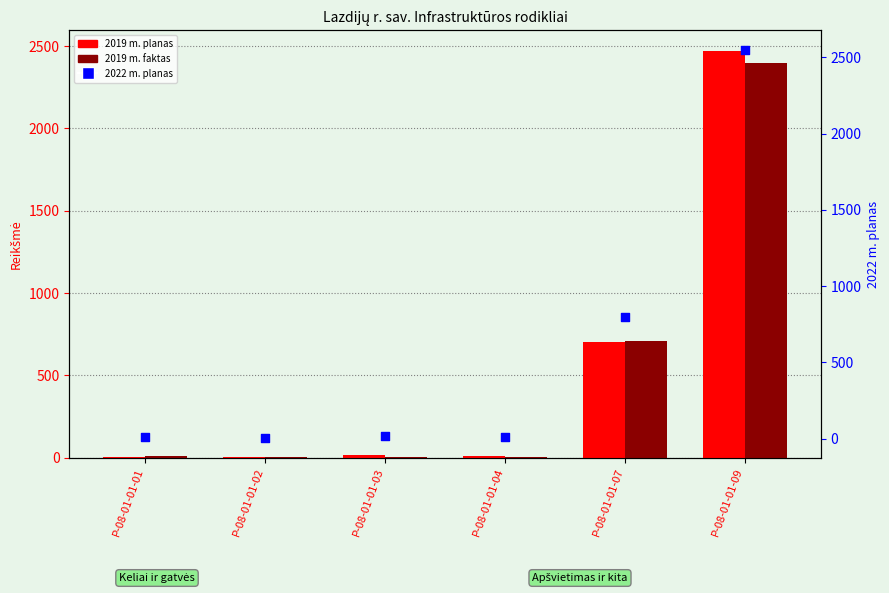

At which category is the sum across all series the highest?

P-08-01-01-09